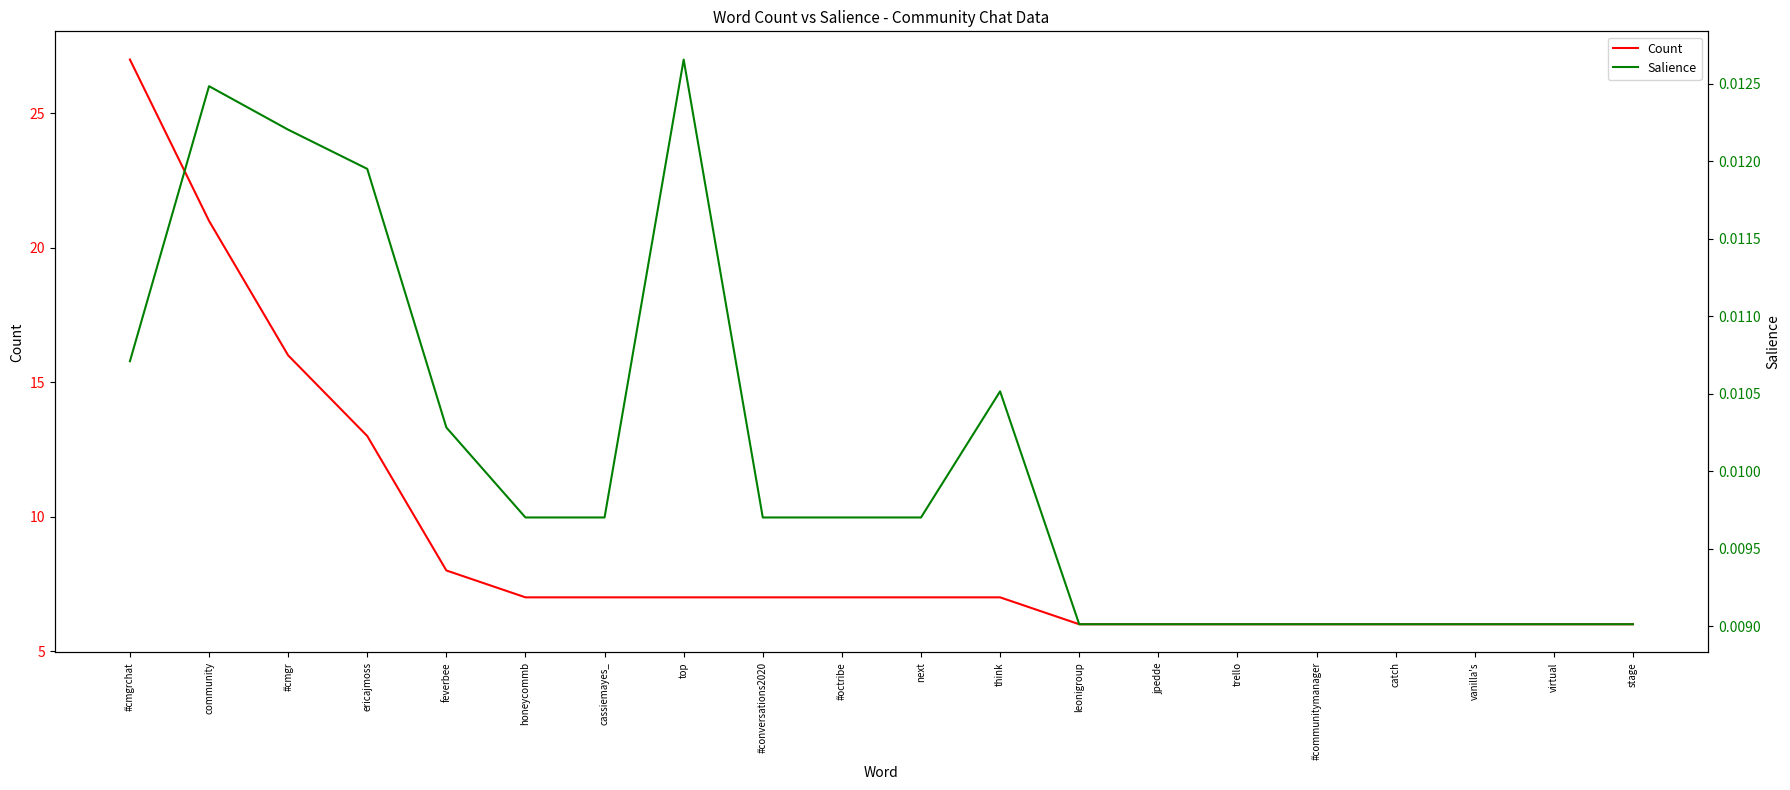

What is the average value of the Count series?

9